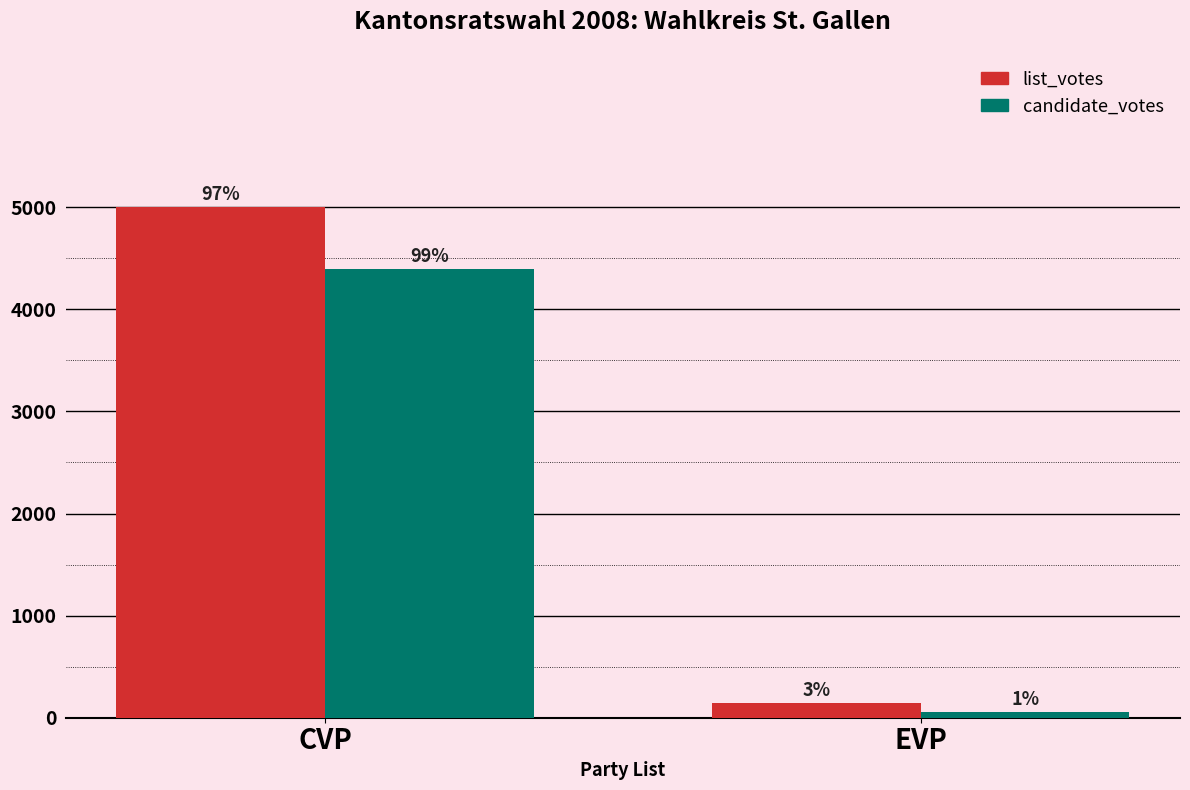

What is the difference between the list_votes values at EVP and CVP?

4859